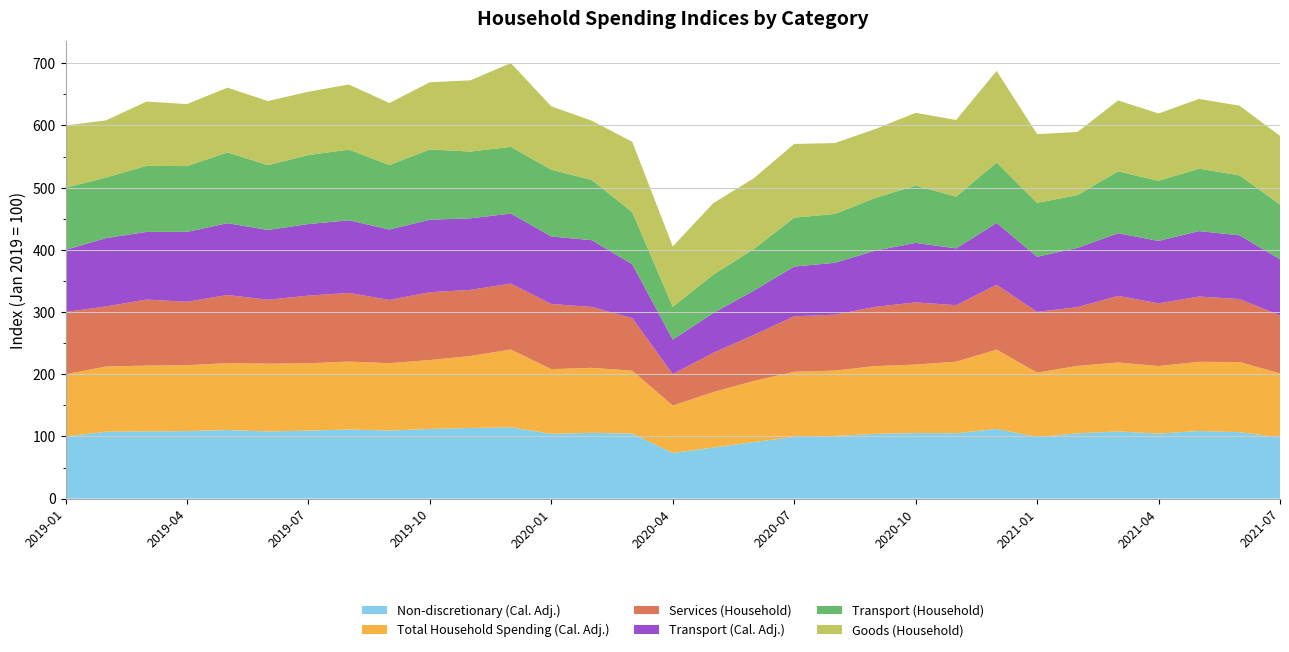

Reading left to right, extract all data points from this chart.

Non-discretionary (Cal. Adj.): 100.0	107.5	108.1	108.5	110.3	107.9	109.3	111.1	109.5	112.0	113.6	114.6	104.1	105.8	104.5	73.4	82.1	90.9	99.0	100.7	104.1	105.4	105.1	112.1	98.9	104.9	108.0	104.5	108.7	106.8	98.5
Total Household Spending (Cal. Adj.): 100.0	104.9	105.8	106.0	107.6	109.1	108.3	109.3	108.3	110.8	115.7	125.2	104.1	104.5	101.2	76.3	89.2	98.3	105.0	105.2	109.0	110.1	115.1	127.5	103.7	108.5	110.9	108.7	111.3	112.8	103.0
Services (Household): 100.0	96.6	106.2	102.0	109.5	102.8	108.8	110.4	101.7	109.1	106.3	106.0	104.7	97.9	84.5	50.6	63.1	74.0	89.2	89.8	95.2	100.1	90.8	104.3	97.6	94.5	107.2	100.8	104.9	101.3	93.1
Transport (Cal. Adj.): 100.0	109.9	108.8	112.4	115.5	112.2	115.1	116.8	113.2	116.6	115.1	112.6	108.6	107.4	86.6	55.5	63.9	71.2	80.0	83.4	90.5	95.6	91.4	99.4	88.7	95.4	100.6	100.4	105.3	102.5	90.3
Transport (Household): 100.0	97.4	106.2	105.8	113.8	104.2	111.0	113.6	103.8	113.0	107.4	107.2	107.4	96.8	83.8	52.6	61.8	66.8	78.6	78.6	84.6	92.2	83.2	97.2	86.6	84.8	99.6	96.6	100.4	96.4	88.0
Goods (Household): 100.0	91.9	103.4	99.7	104.1	103.1	101.8	104.7	99.6	108.0	114.5	134.8	101.8	95.3	113.1	97.1	114.9	113.9	118.5	114.0	110.8	117.0	123.3	147.3	110.6	101.5	114.0	108.3	112.1	112.1	110.5